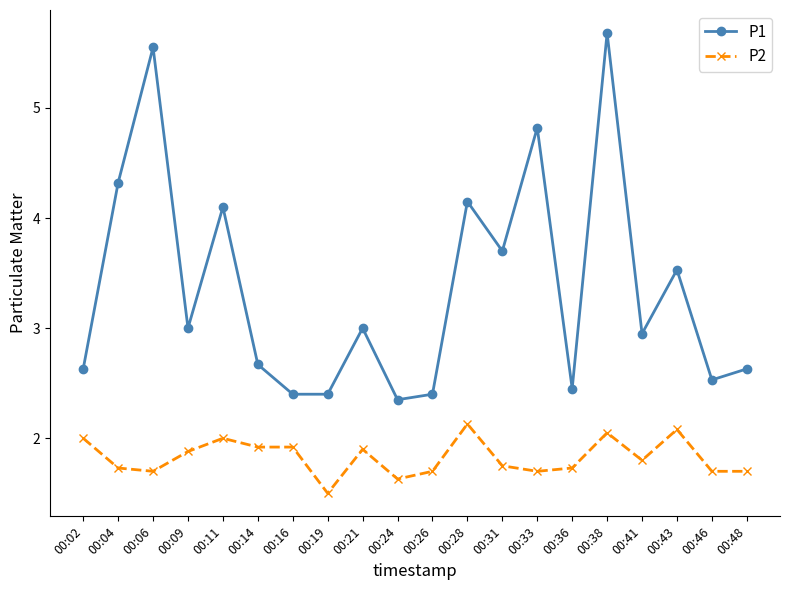

True or false: P2 has more than 0 interior local peaks.

True